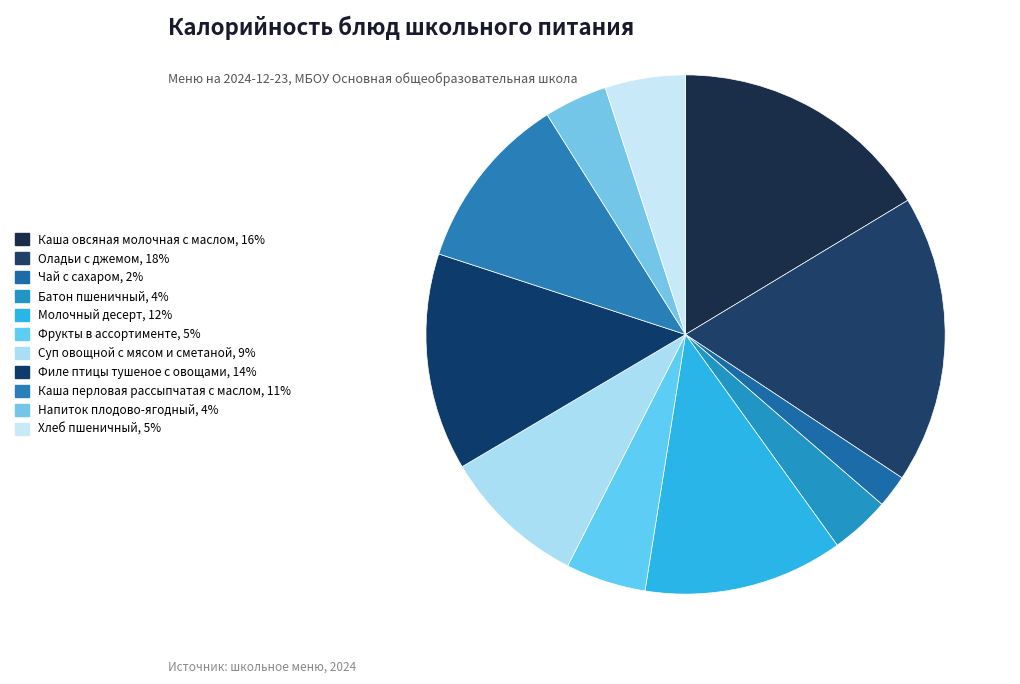

Is the sum of Каша овсяная молочная с маслом and Суп овощной с мясом и сметаной greater than half?

No